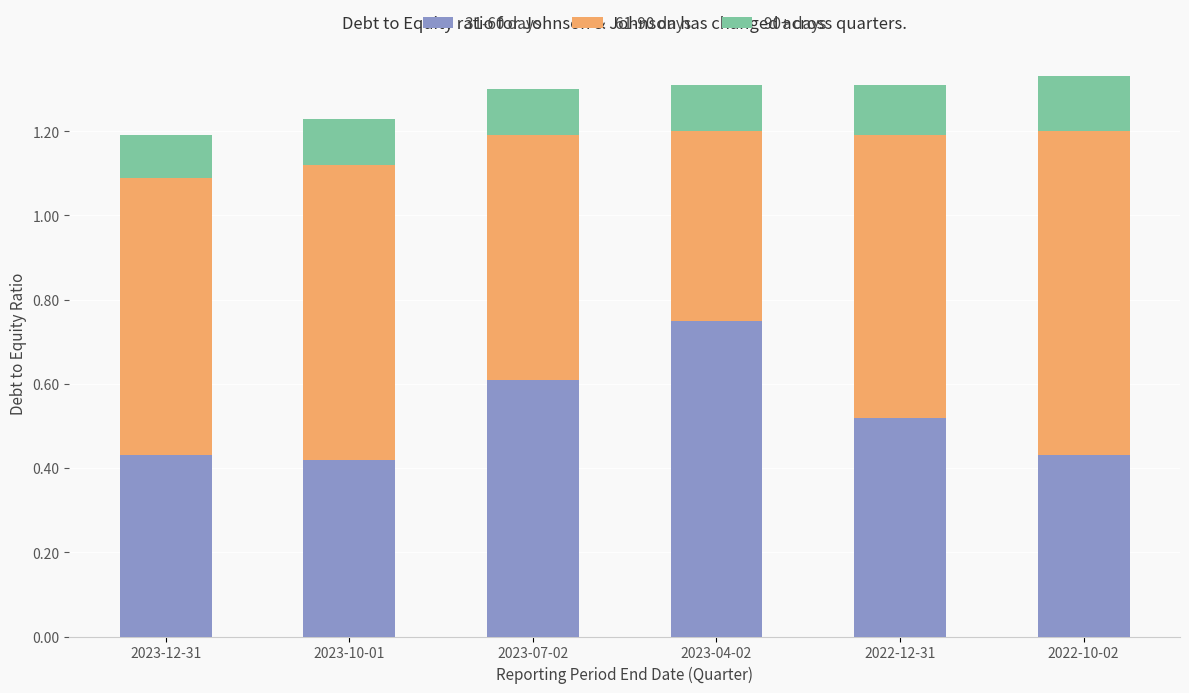

The 31-60 days series shows 0.6 at 2023-07-02. True or false?

True